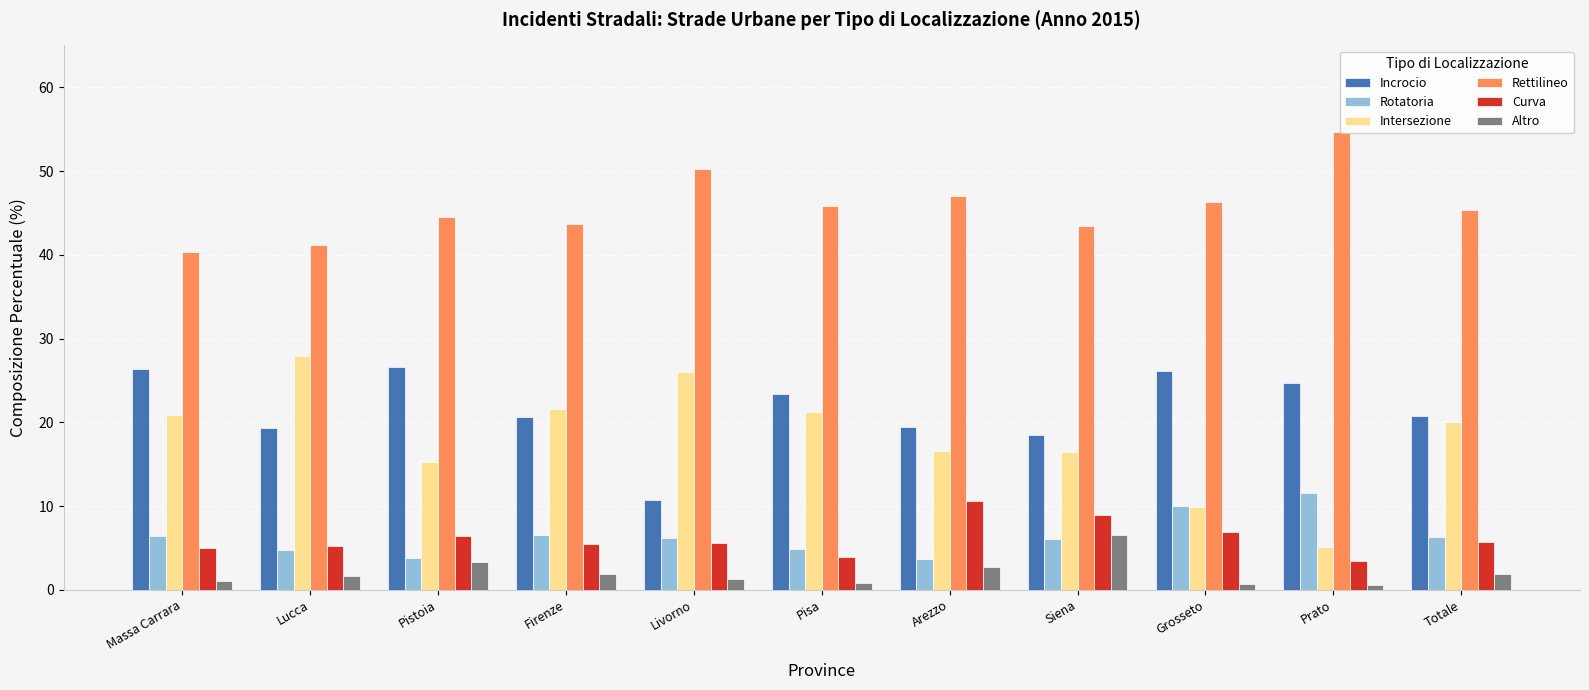

Reading right to left, what are all the values shown in this chart?

Incrocio: Totale=20.7	Prato=24.7	Grosseto=26.1	Siena=18.5	Arezzo=19.4	Pisa=23.3	Livorno=10.7	Firenze=20.7	Pistoia=26.6	Lucca=19.3	Massa Carrara=26.4
Rotatoria: Totale=6.3	Prato=11.6	Grosseto=10.0	Siena=6.0	Arezzo=3.7	Pisa=4.9	Livorno=6.2	Firenze=6.5	Pistoia=3.8	Lucca=4.7	Massa Carrara=6.5
Intersezione: Totale=20.1	Prato=5.1	Grosseto=9.8	Siena=16.5	Arezzo=16.5	Pisa=21.2	Livorno=26.0	Firenze=21.6	Pistoia=15.2	Lucca=27.9	Massa Carrara=20.8
Rettilineo: Totale=45.3	Prato=54.6	Grosseto=46.4	Siena=43.4	Arezzo=47.0	Pisa=45.8	Livorno=50.3	Firenze=43.7	Pistoia=44.5	Lucca=41.1	Massa Carrara=40.3
Curva: Totale=5.7	Prato=3.4	Grosseto=6.9	Siena=9.0	Arezzo=10.7	Pisa=3.9	Livorno=5.5	Firenze=5.5	Pistoia=6.5	Lucca=5.3	Massa Carrara=5.0
Altro: Totale=1.9	Prato=0.6	Grosseto=0.7	Siena=6.6	Arezzo=2.7	Pisa=0.9	Livorno=1.2	Firenze=1.9	Pistoia=3.4	Lucca=1.7	Massa Carrara=1.1